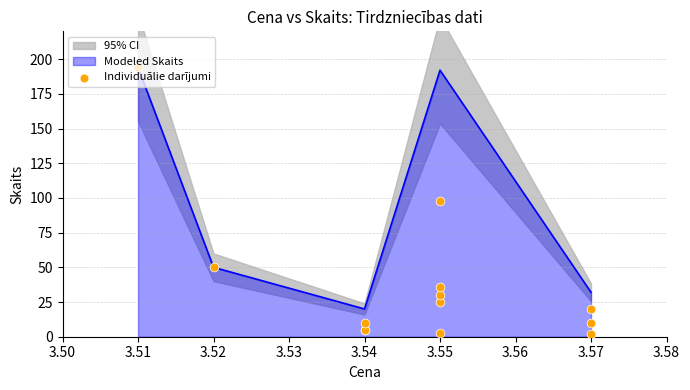

What is the minimum value for Modeled Skaits?

20